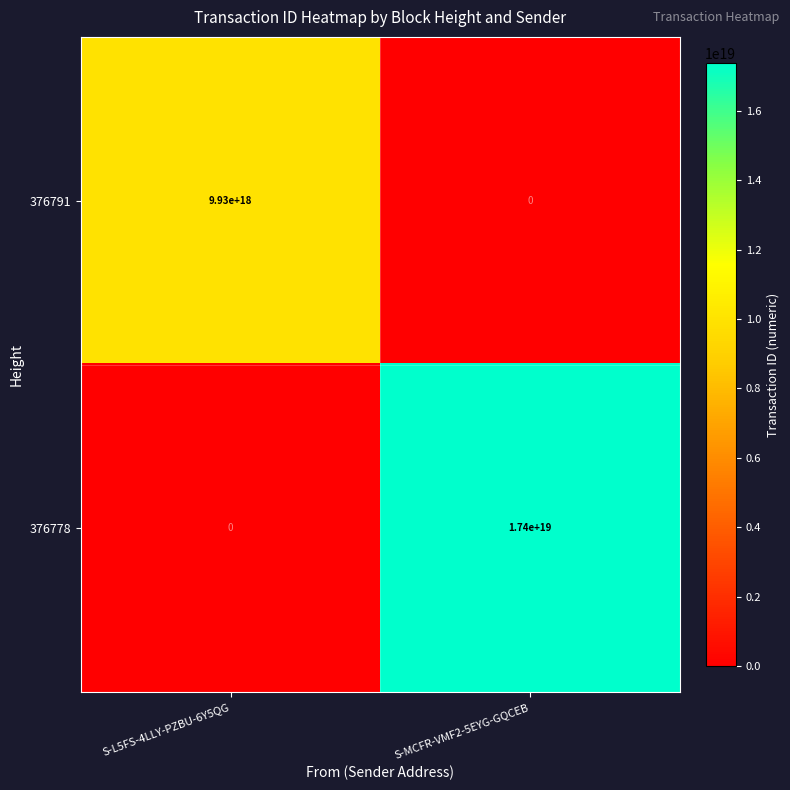

Is it true that 376778 equals 0 at S-L5FS-4LLY-PZBU-6Y5QG?

True